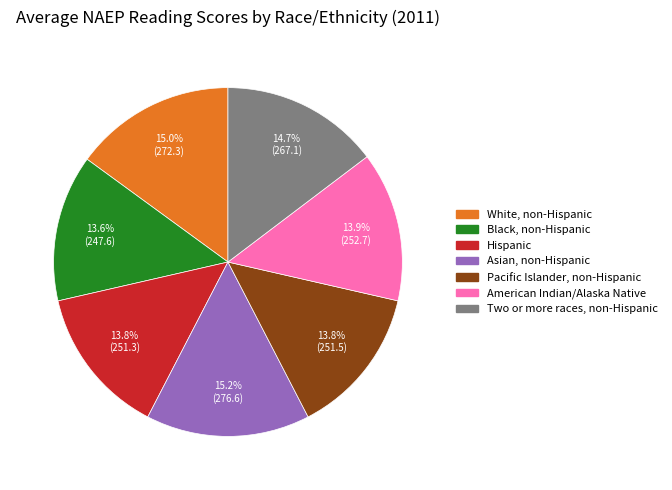

Does any single category account for the majority?

No